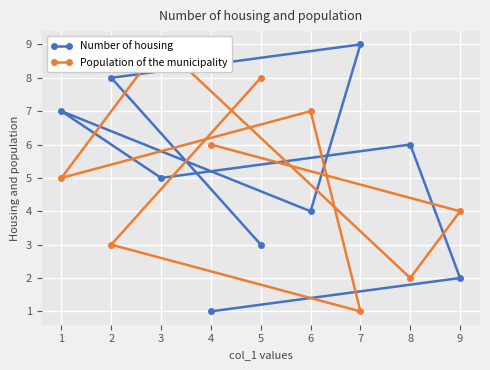

Where is the first local maximum for Population of the municipality?

3